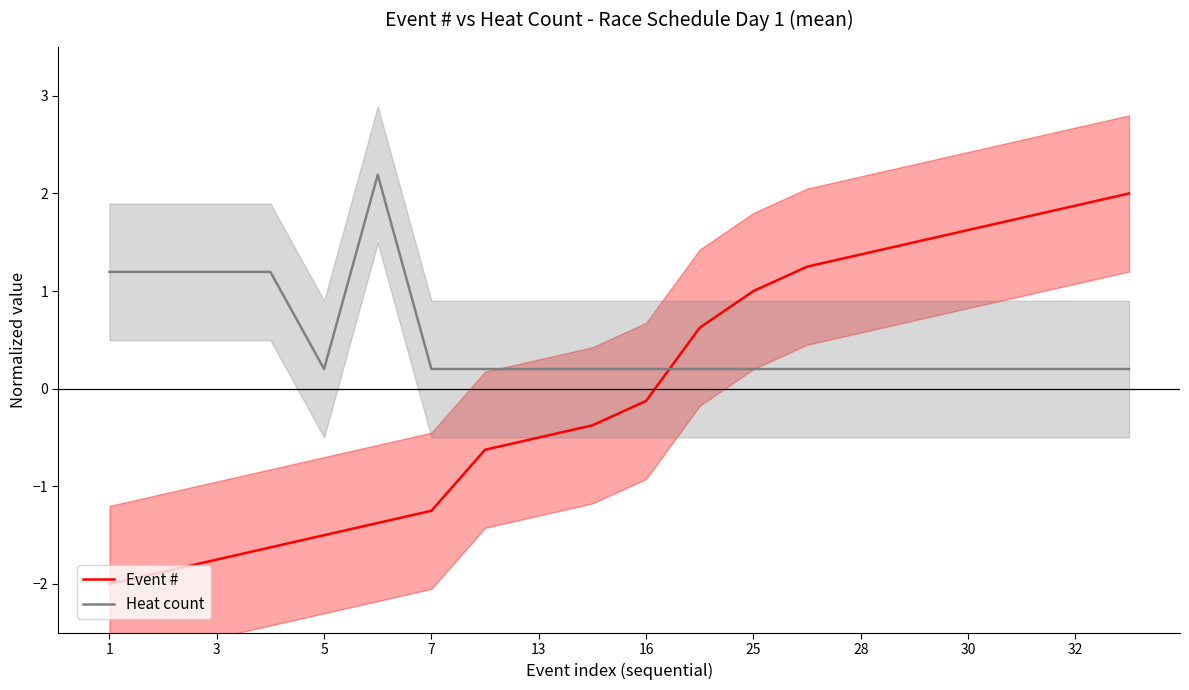

What are all the series names shown in the legend?

Event #, Heat count